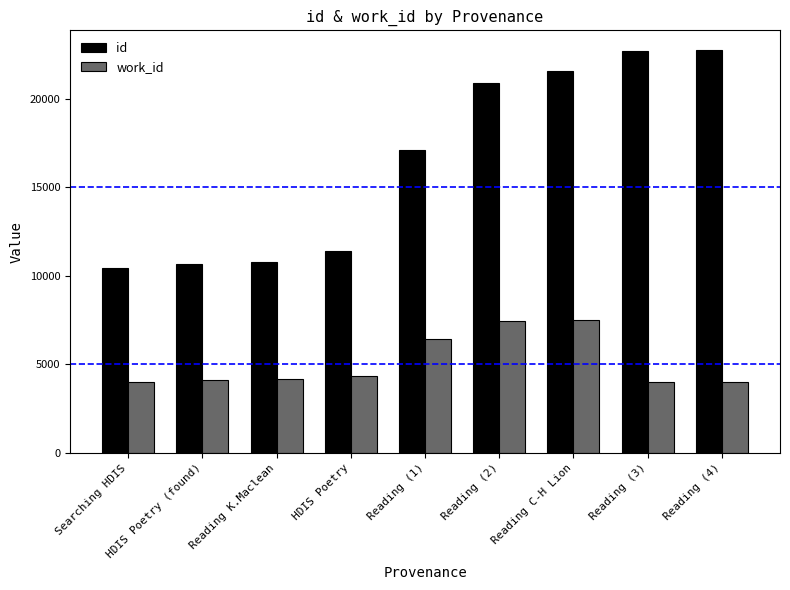

What is the minimum value for id?

10434